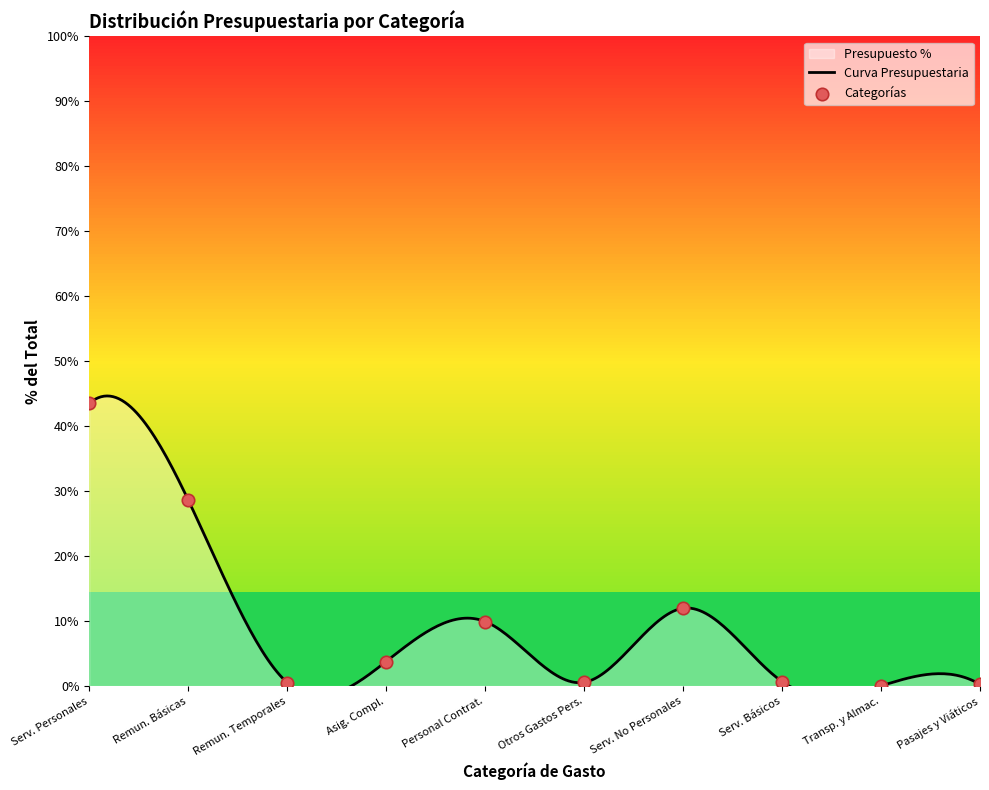

What is the change in value from Otros Gastos Pers. to Serv. No Personales?

+11.4